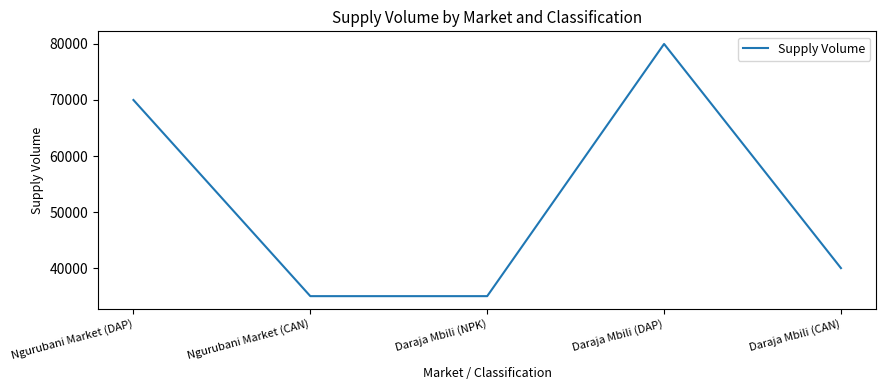

The chart shows a value of 17710 at Ngurubani Market (DAP). True or false?

False